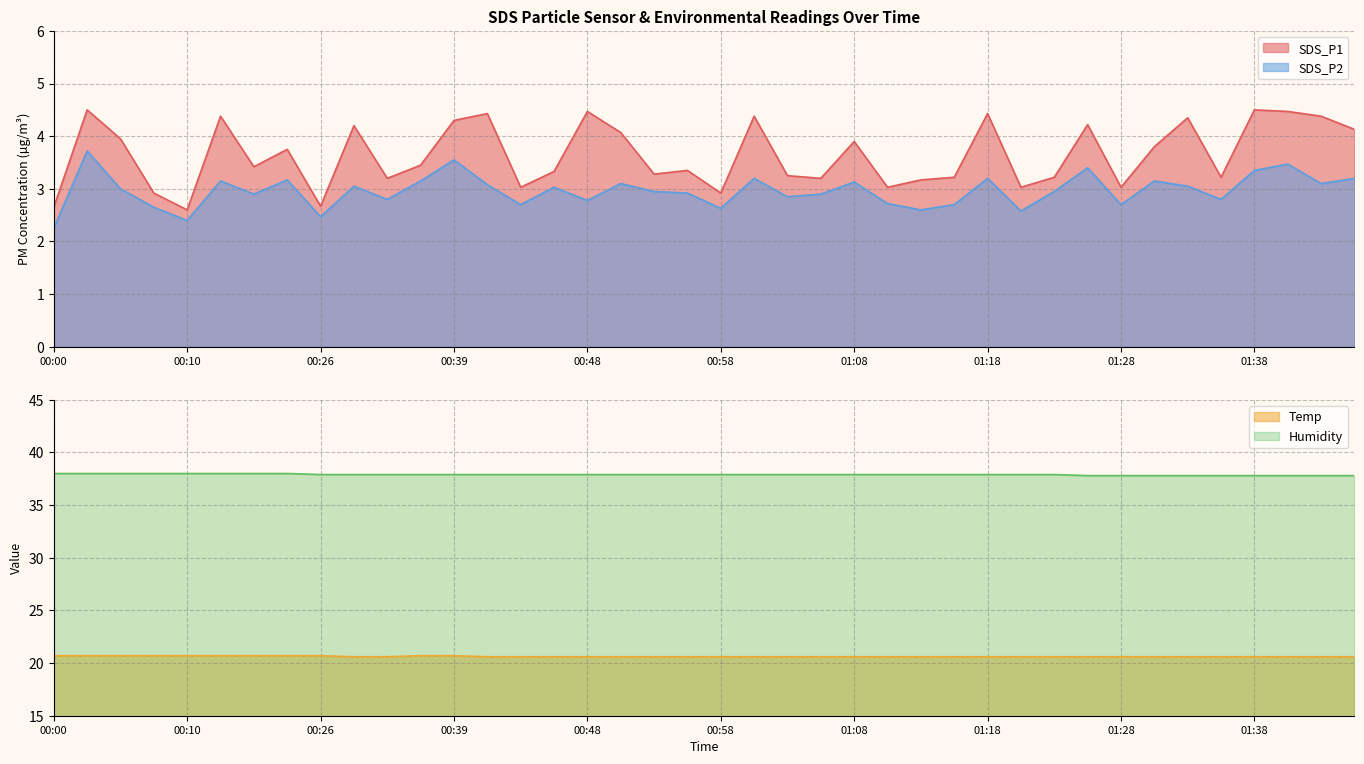

True or false: Humidity has a value of 25.5 at 01:23.

False